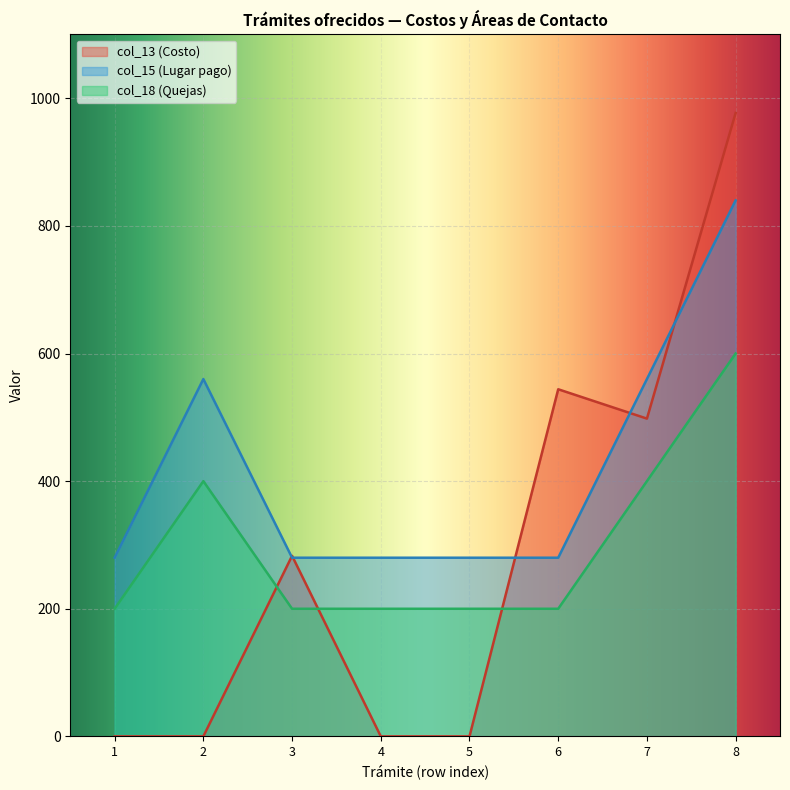

Reading left to right, what are all the values shown in this chart?

col_13: 280	560	280	280	280	280	560	840
col_15: 200	400	200	200	200	200	400	600